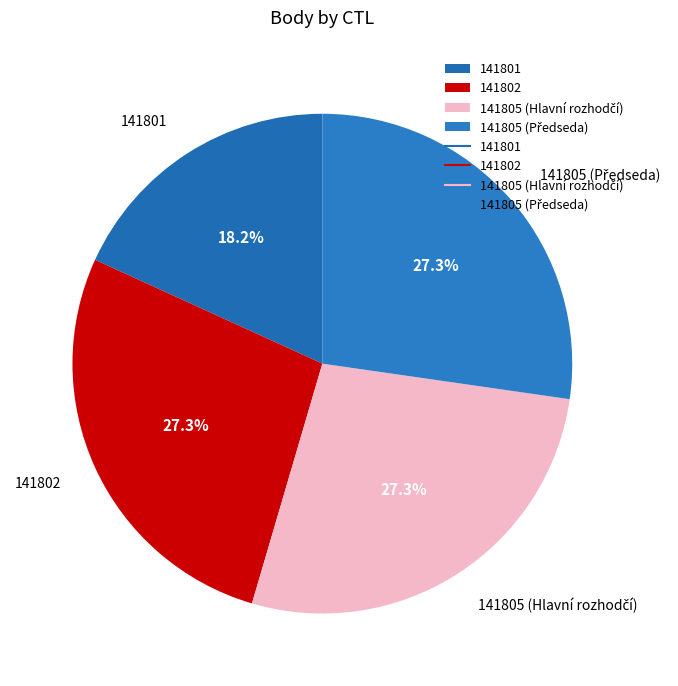

How much of the chart is everything except 141802?

72.7%